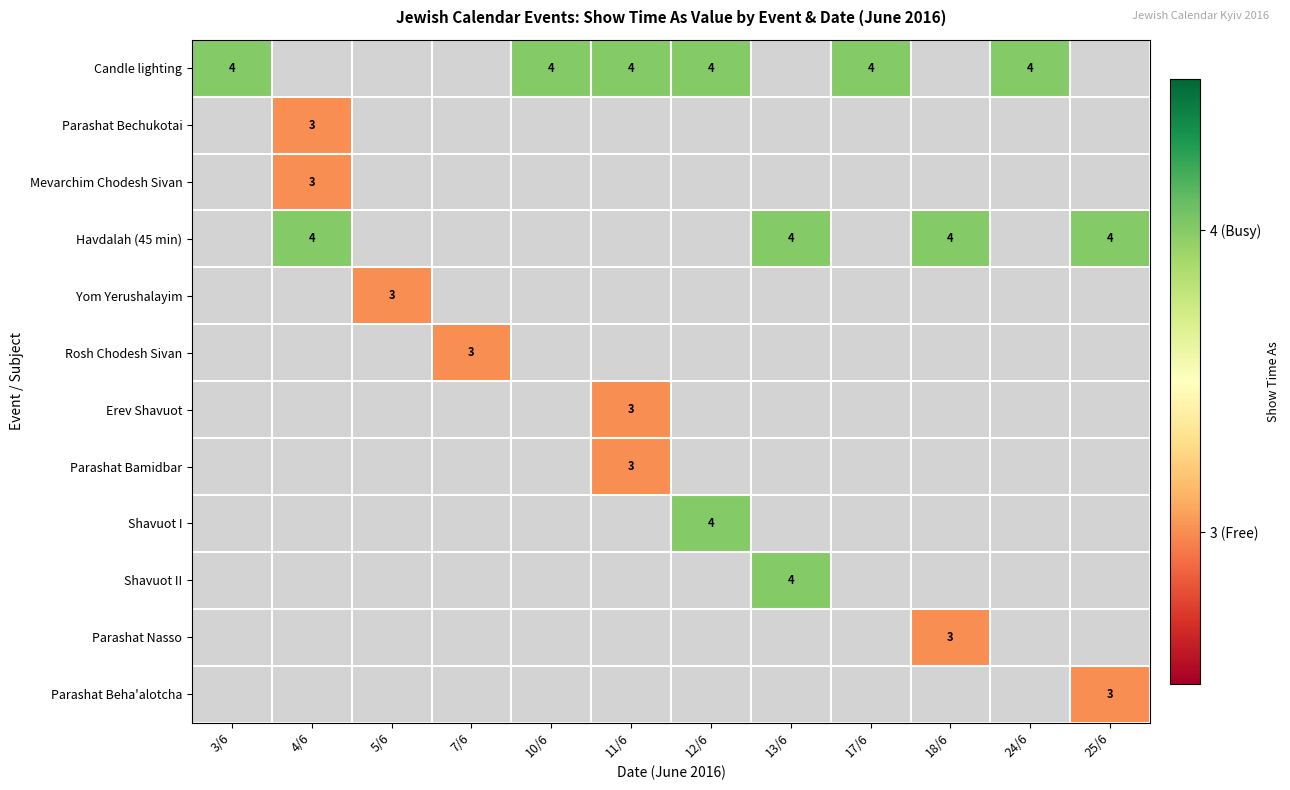

At how many categories does at least one series exceed 3?

10